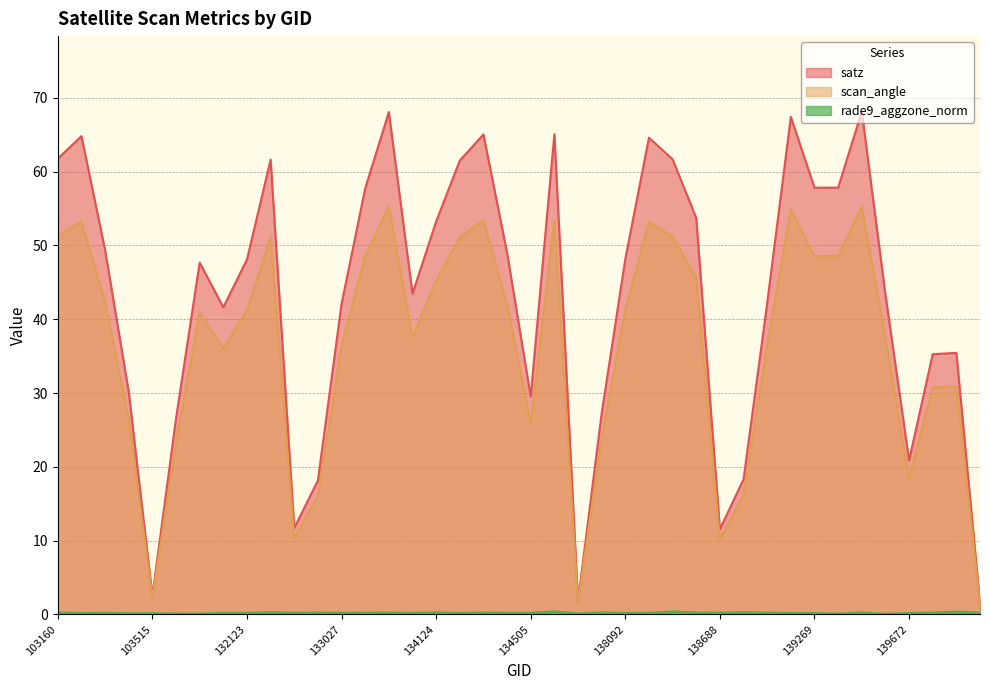

Is it true that scan_angle equals 30.9 at 143151?

True